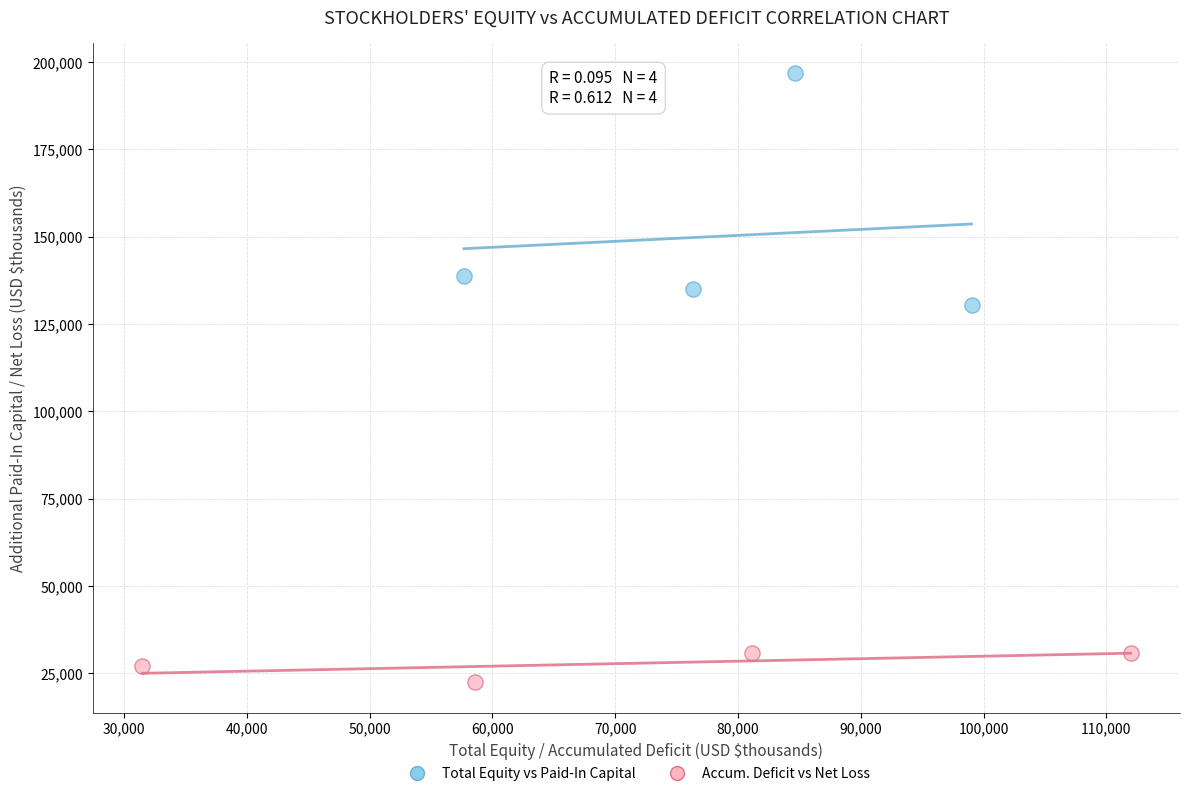

Which series has the largest Y range (max minus min)?

Total Equity vs Paid-In Capital